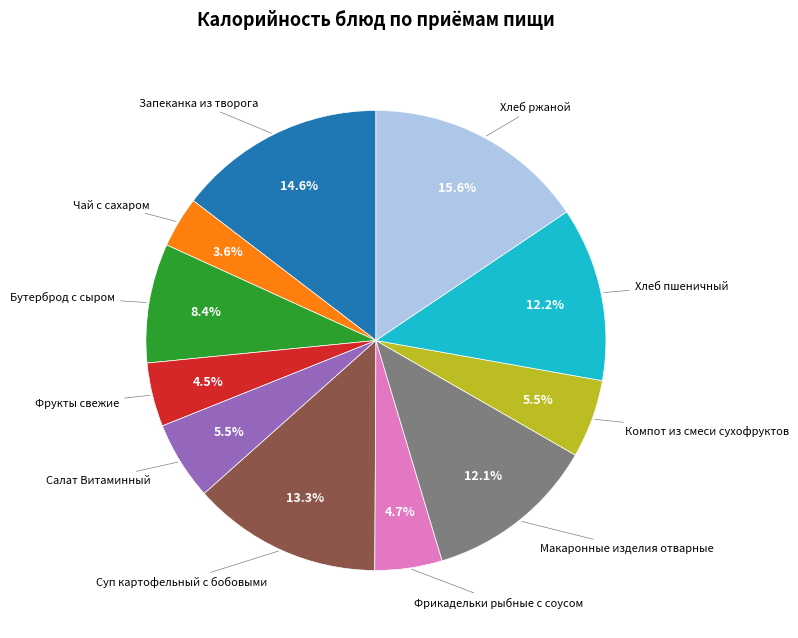

Does any single category account for the majority?

No